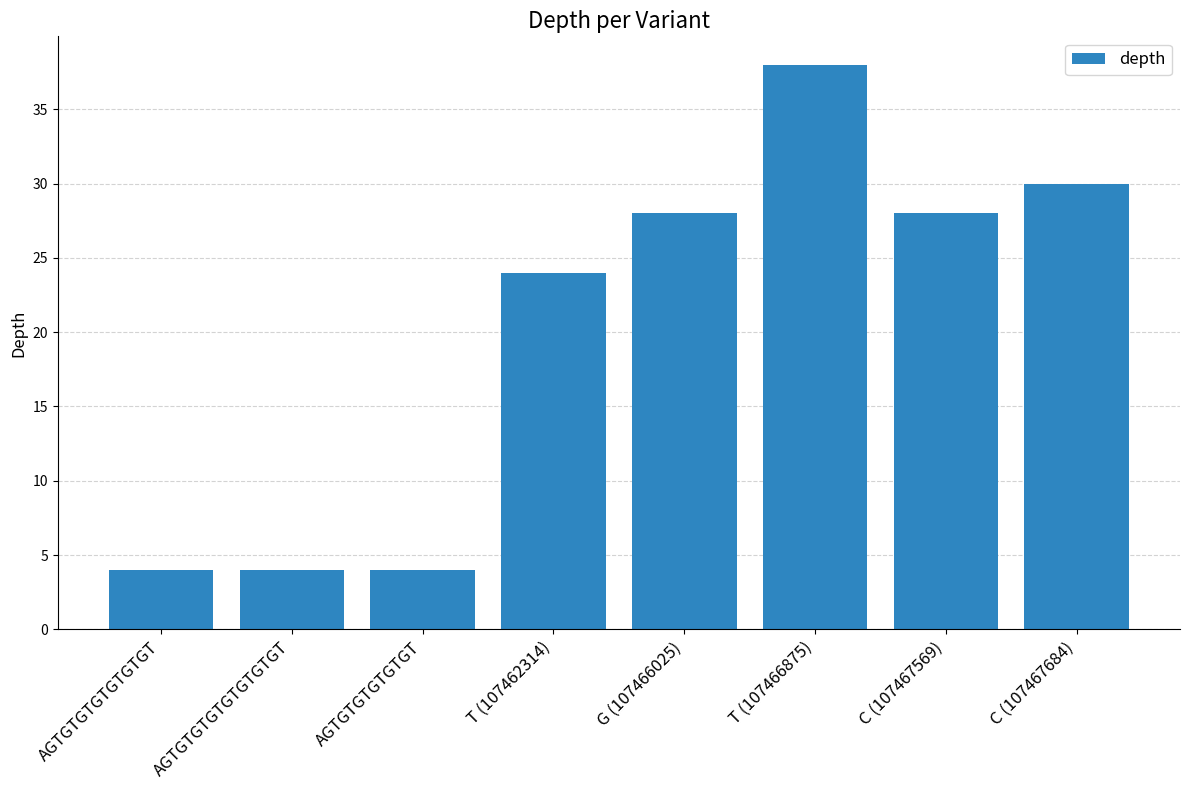

What is the label of the 7th bar from the right?

AGTGTGTGTGTGTGTGT